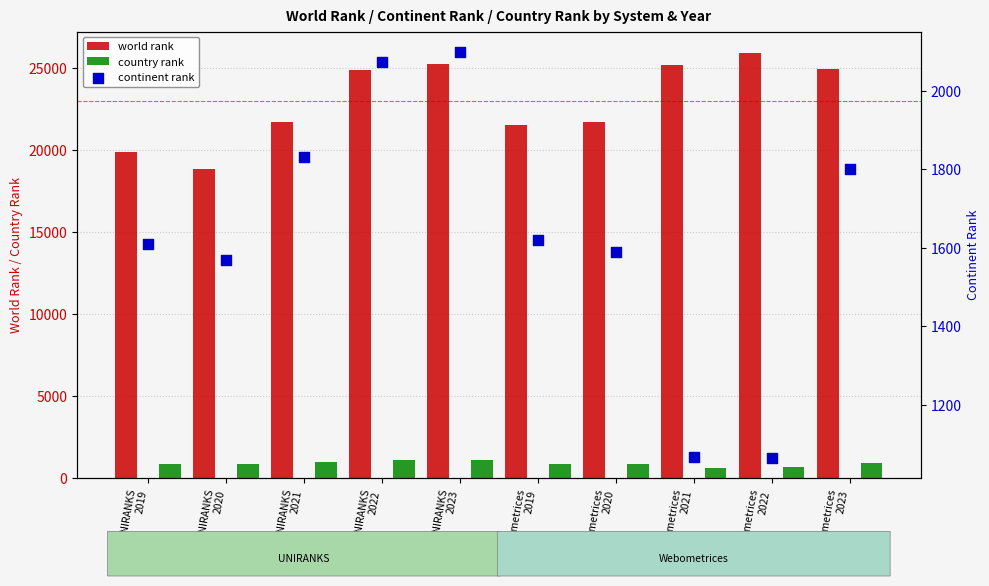

At which category is the sum across all series the highest?

UNIRANKS
2023